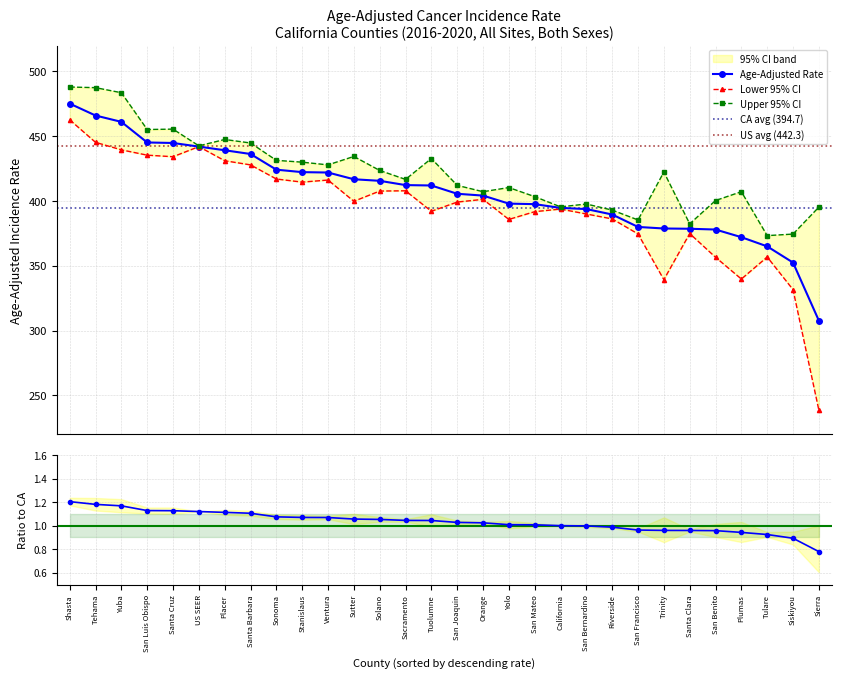

Is it true that Lower 95% CI equals 566.2 at San Mateo?

False